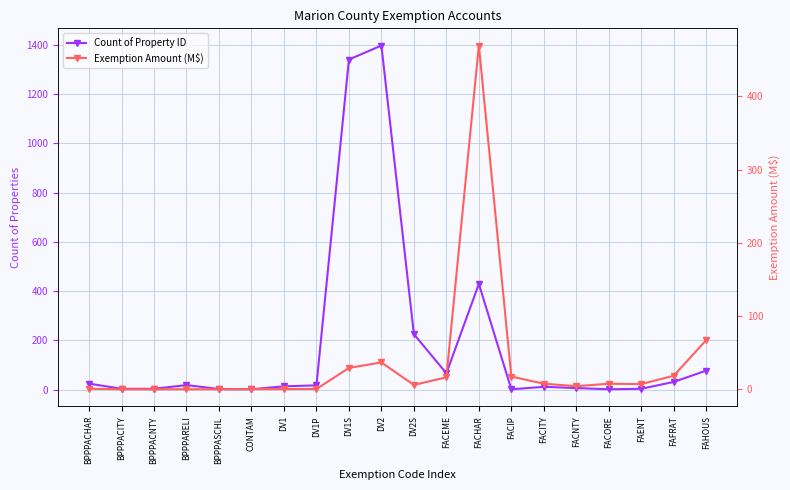

How many intersections are there between Exemption Amount (M$) and Count of Property ID?

4